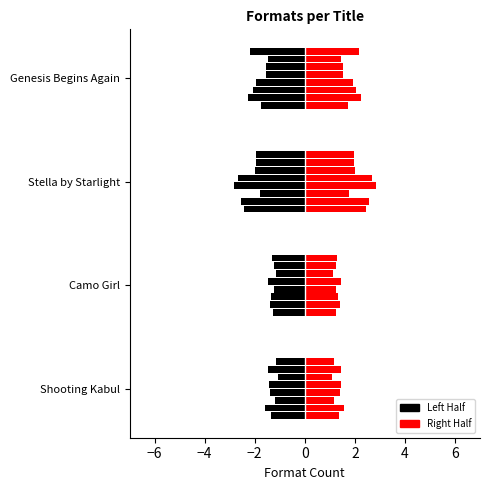

Which label corresponds to the largest value in the chart?

Stella by Starlight